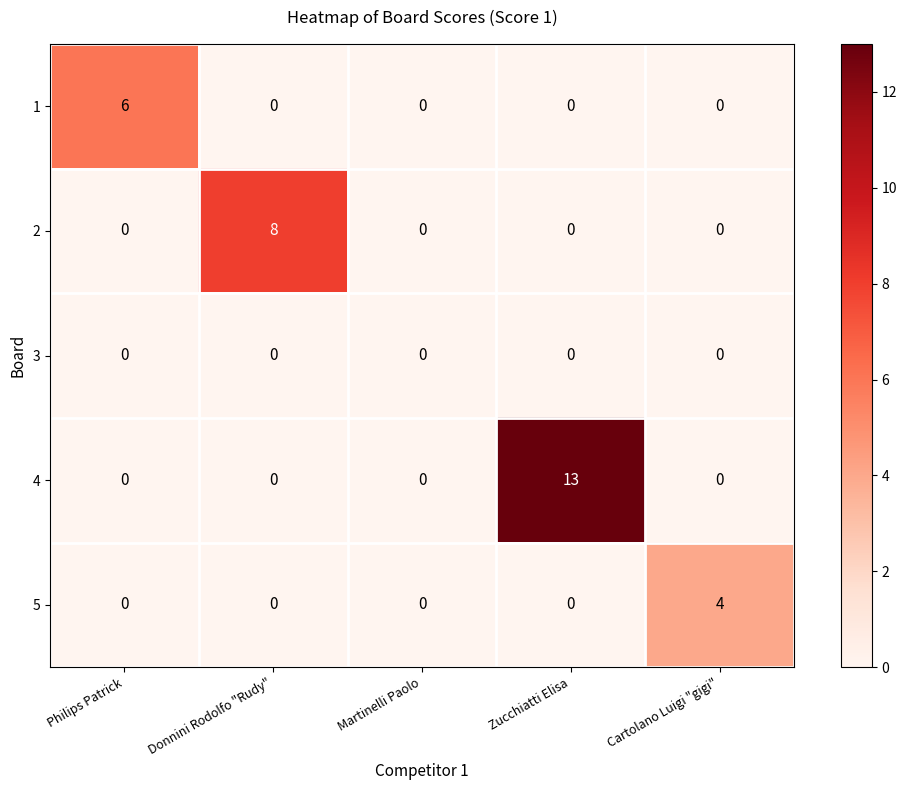

Which category has the highest value in the 1 series?

Philips Patrick